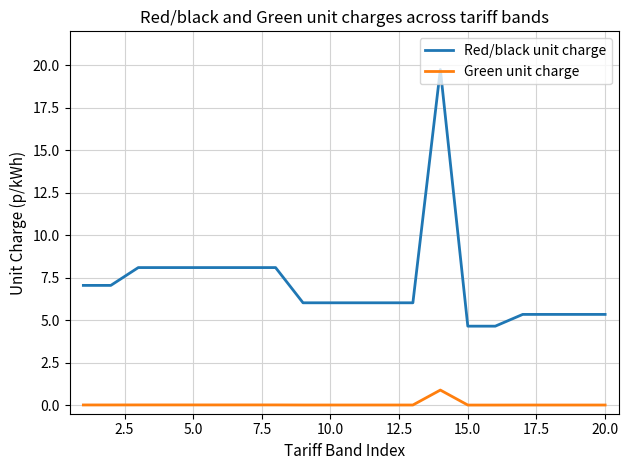

List the series in order of their overall mean, highest first.

Red/black unit charge, Green unit charge